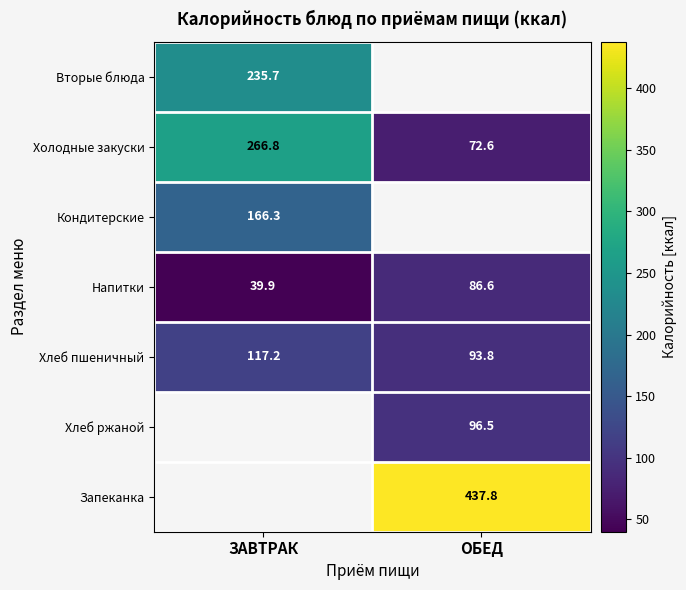

What is the average value of the Хлеб пшеничный series?

105.5